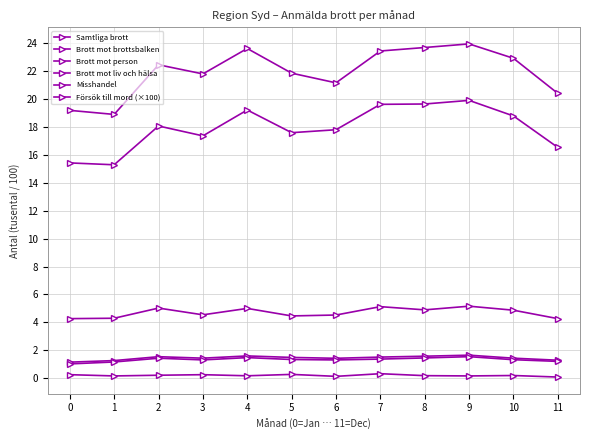

How many lines are shown in the chart?

6